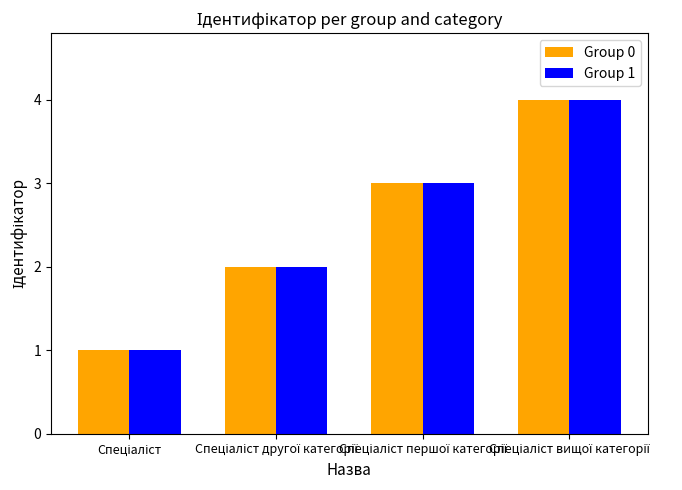

What is the sum of all Group 0 values?

10